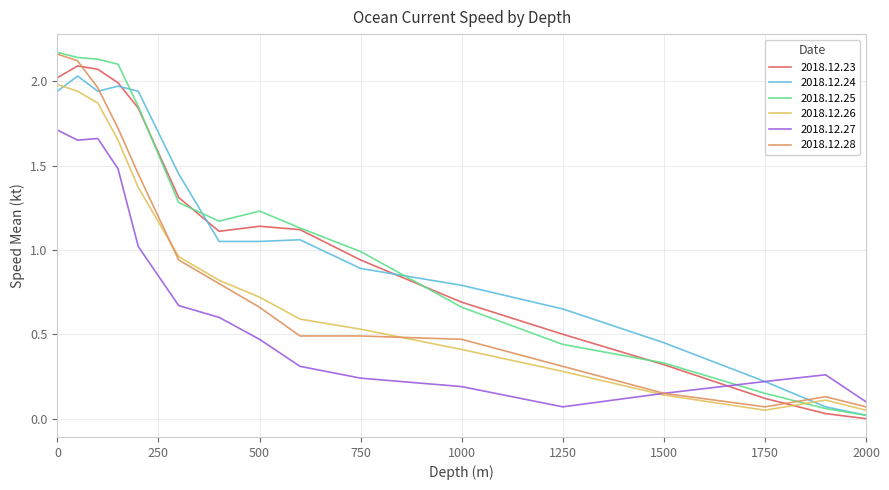

How many intersections are there between 2018.12.23 and 2018.12.28?

2